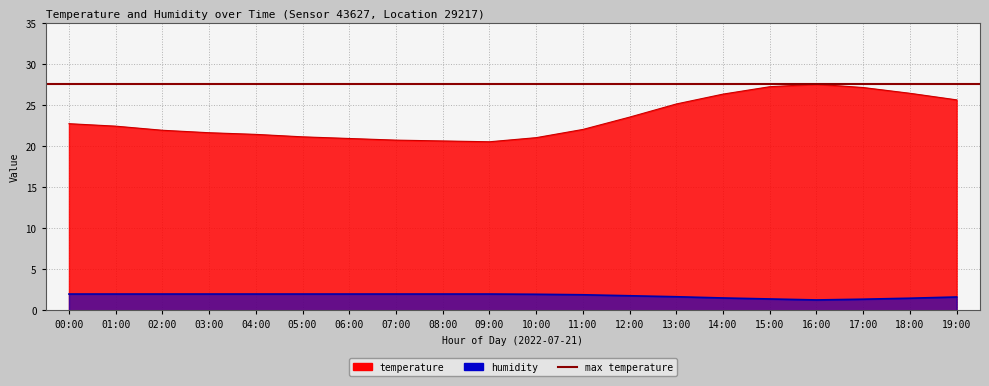

What is the average value of the humidity series?

1.8